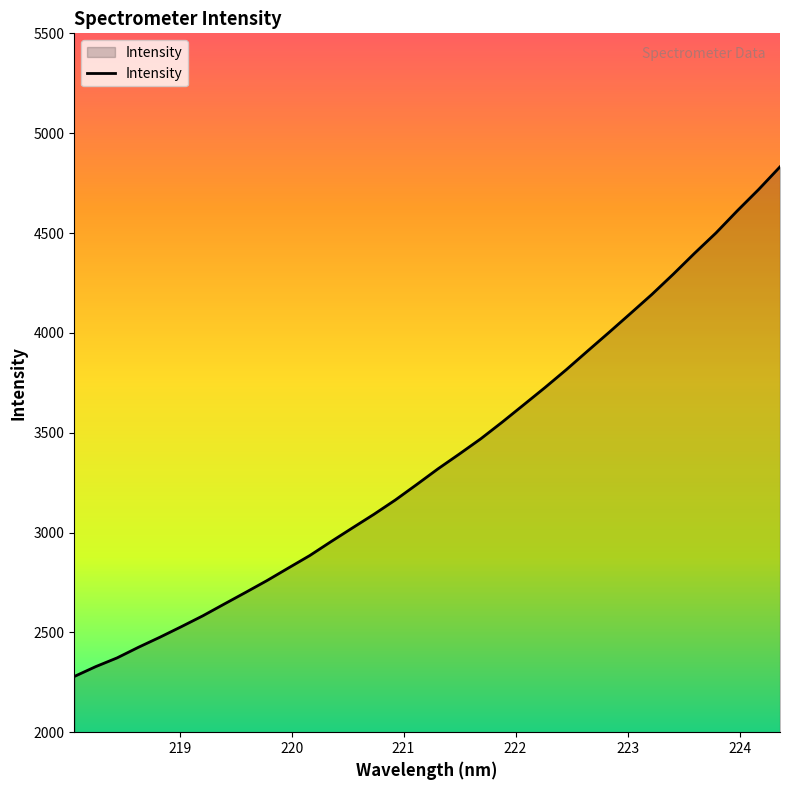

What is the greatest value displayed?

4831.4